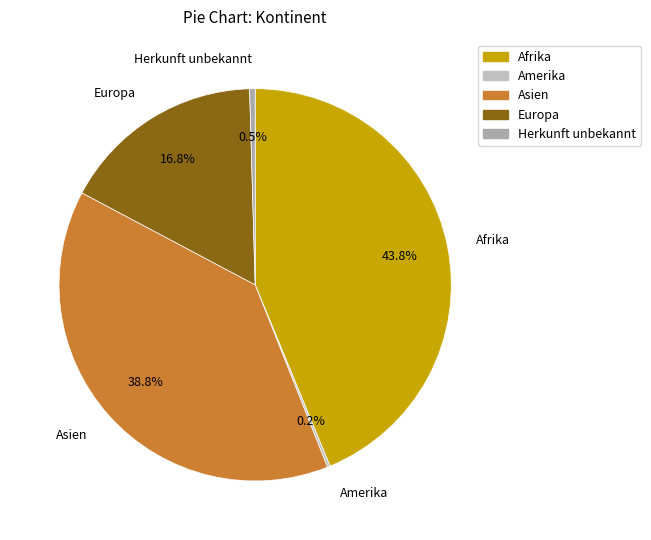

What percentage is the Afrika slice, to the nearest percent?

44%